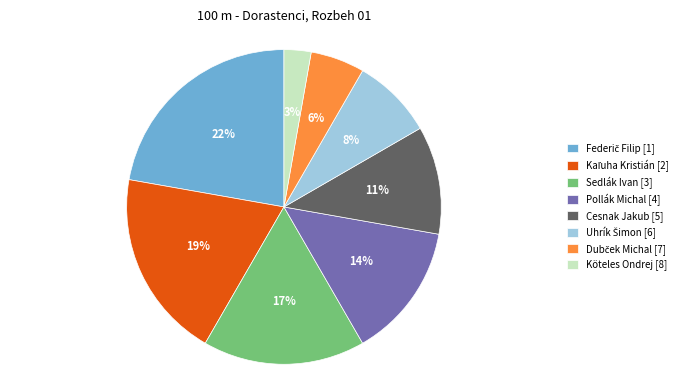

True or false: Sedlák Ivan [3] accounts for 29% of the total.

False